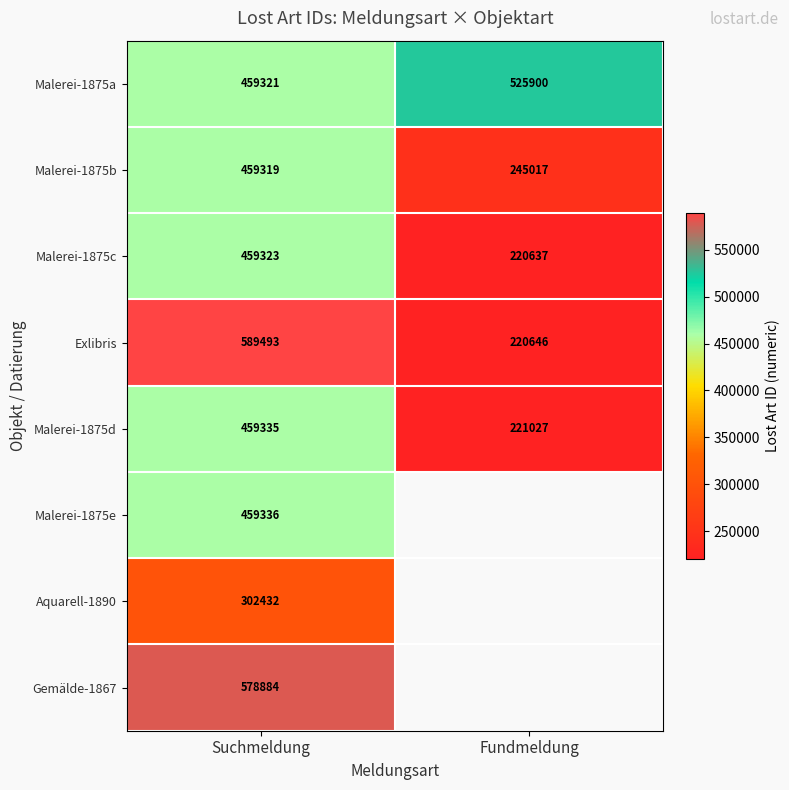

At which label is Malerei-1875d closest to 340181?

Suchmeldung